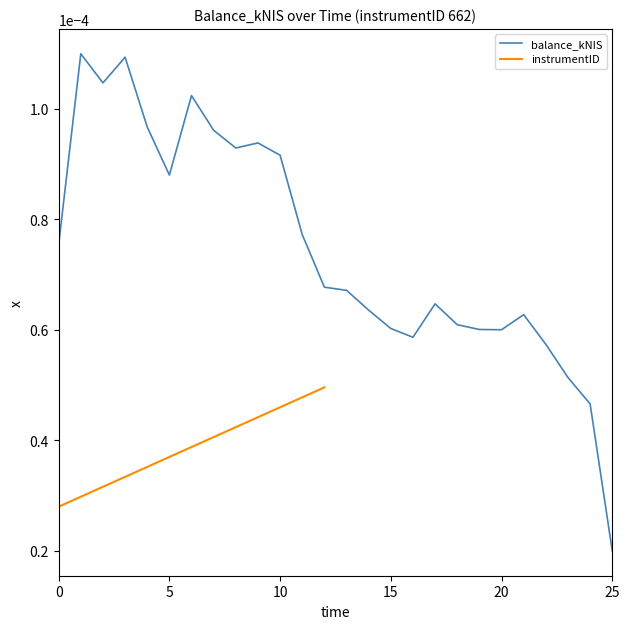

Where is balance_kNIS nearest to the value 0?

25